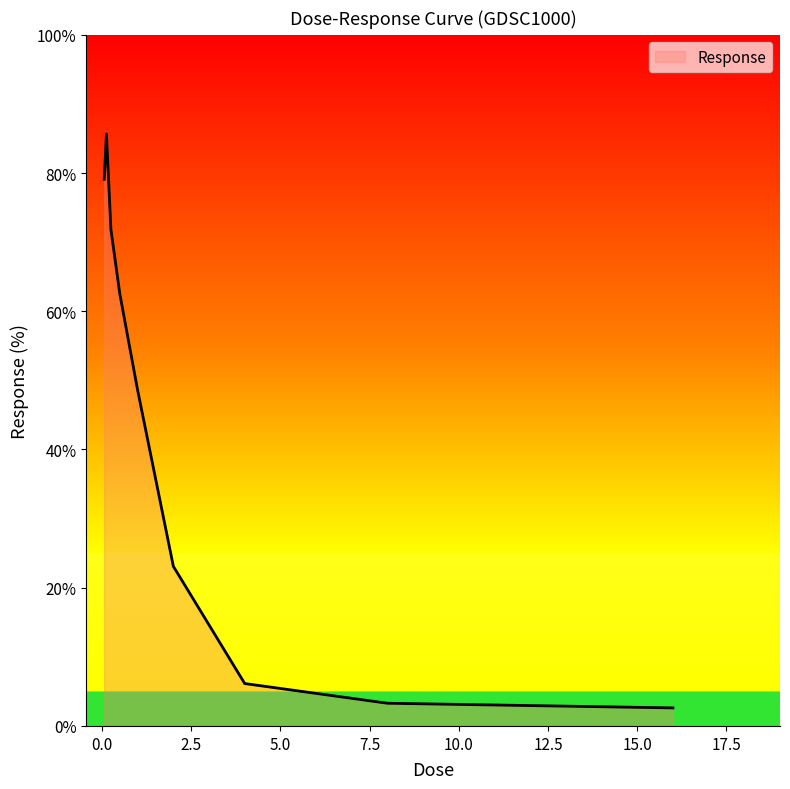

What is the maximum value shown in the chart?

85.7